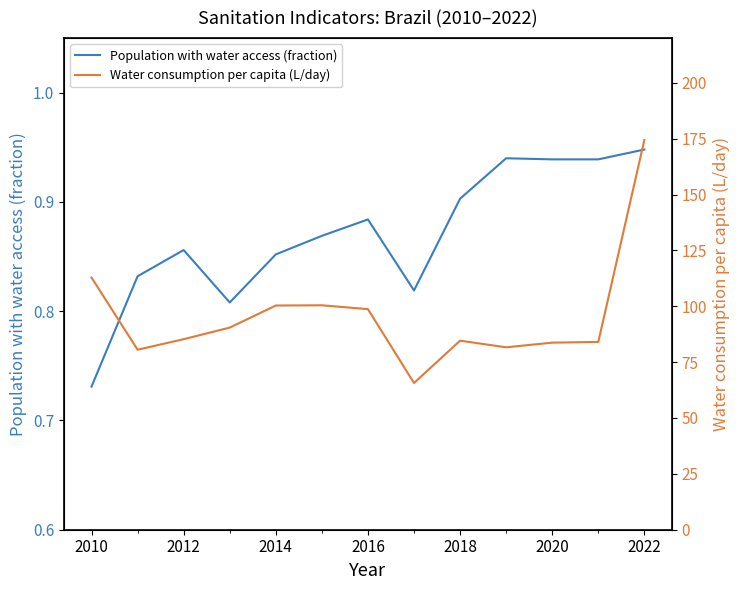

Rank the series by their average value, from lowest to highest.

Population with water access (fraction), Water consumption per capita (L/day)